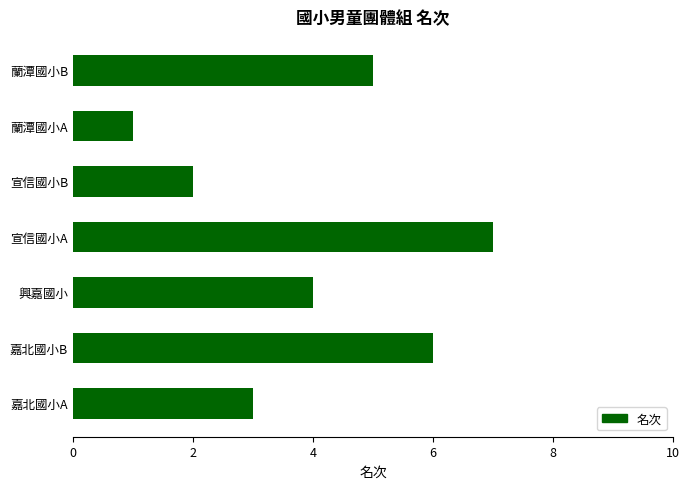

True or false: the data shows 7 at 宣信國小A.

True